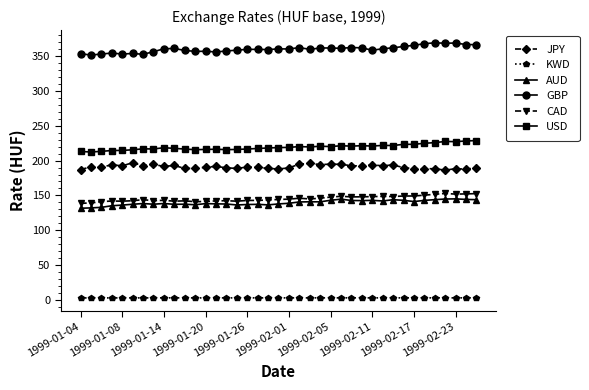

What is the maximum value for JPY?

196.9